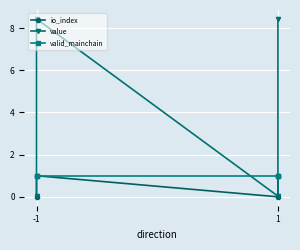

What is the greatest value displayed?

8.4